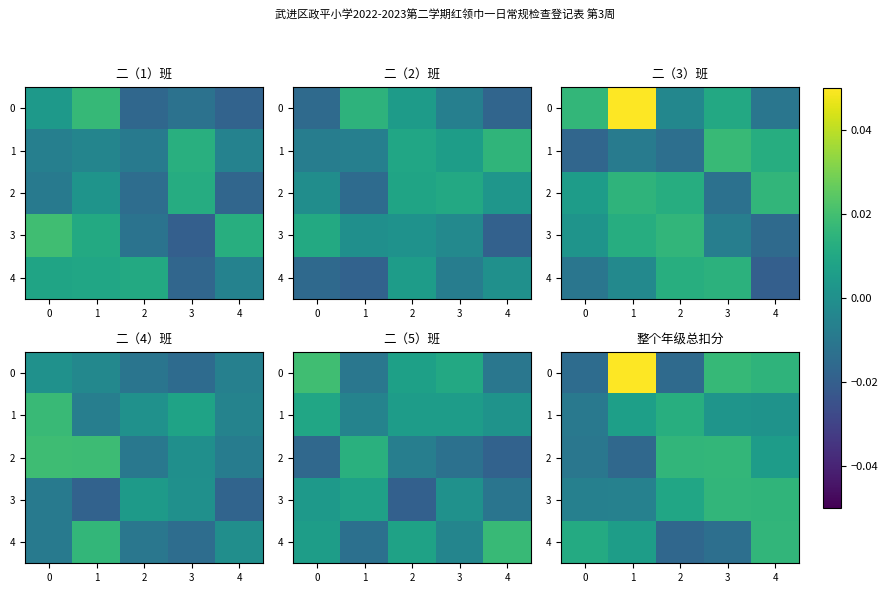

At how many categories does at least one series exceed 0?

5